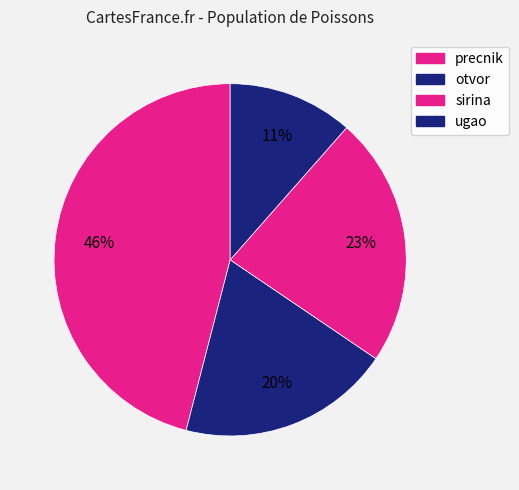

True or false: precnik accounts for 58% of the total.

False